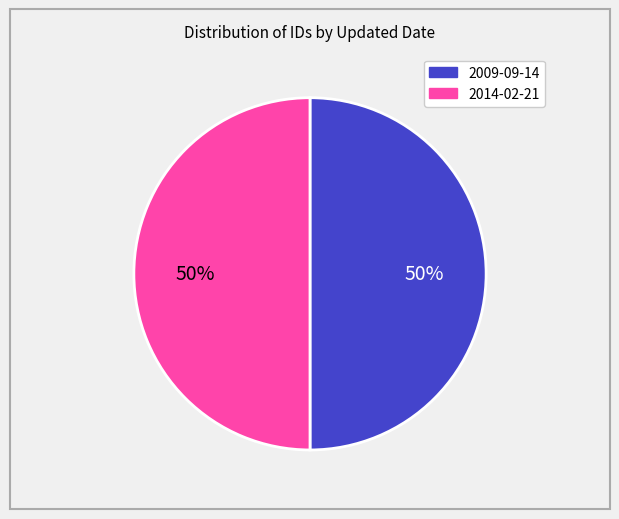

Is it true that 2009-09-14 is 41% of the pie?

False